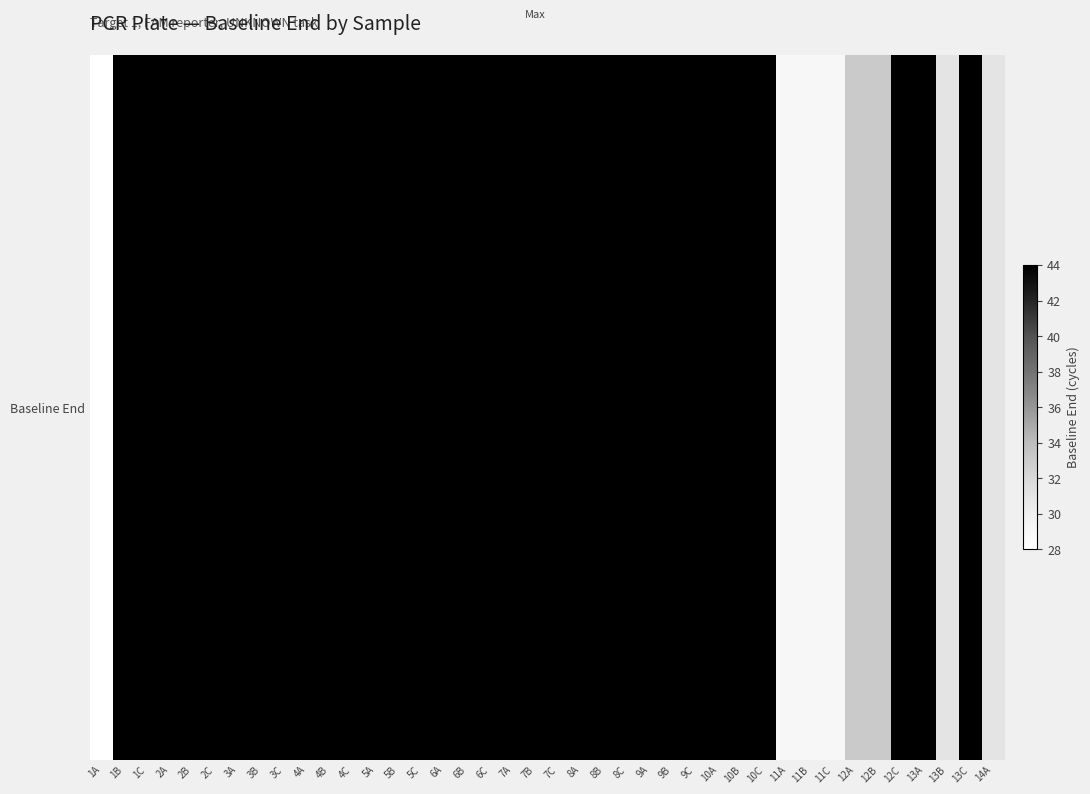

Reading left to right, extract all data points from this chart.

1A=28	1B=44	1C=44	2A=44	2B=44	2C=44	3A=44	3B=44	3C=44	4A=44	4B=44	4C=44	5A=44	5B=44	5C=44	6A=44	6B=44	6C=44	7A=44	7B=44	7C=44	8A=44	8B=44	8C=44	9A=44	9B=44	9C=44	10A=44	10B=44	10C=44	11A=29	11B=29	11C=29	12A=33	12B=33	12C=44	13A=44	13B=31	13C=44	14A=31